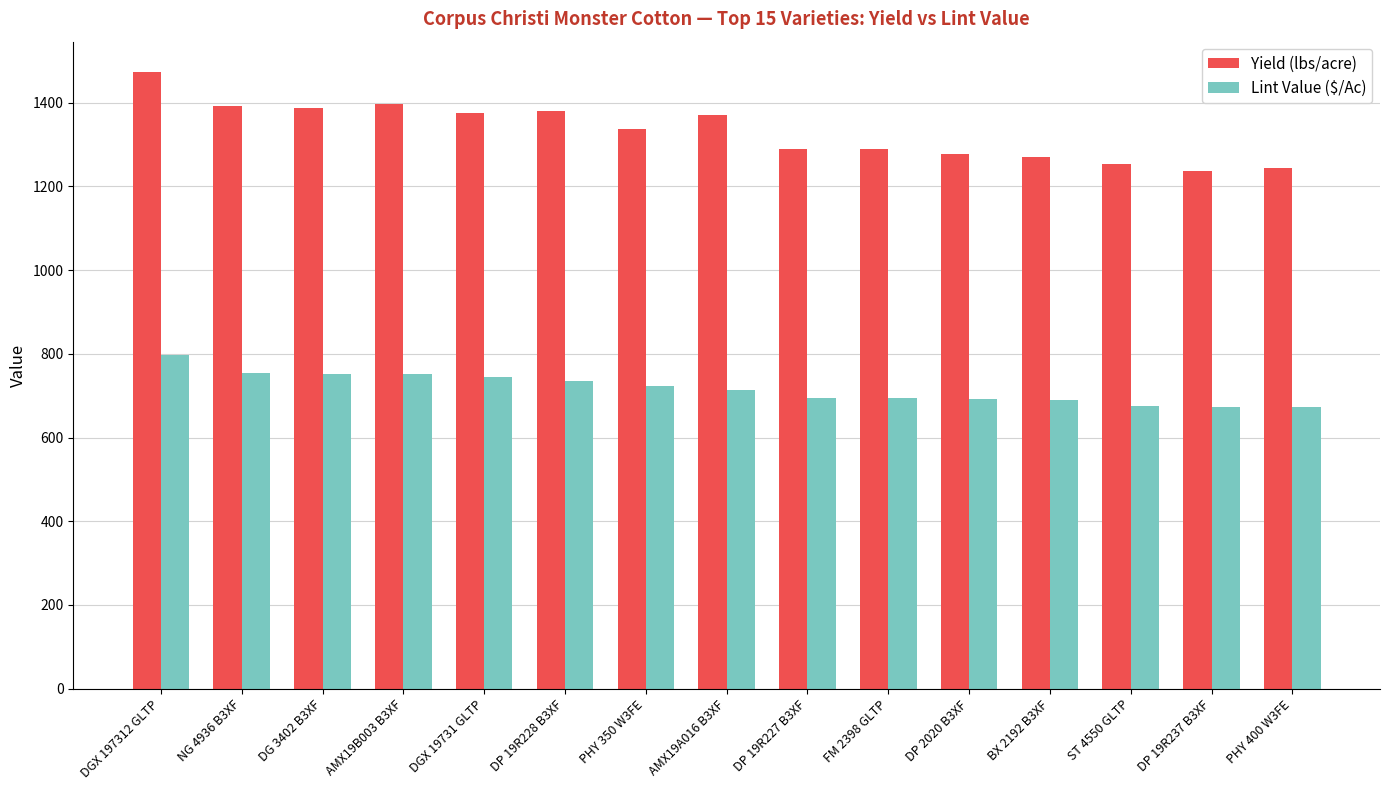

How many series are shown in this chart?

2